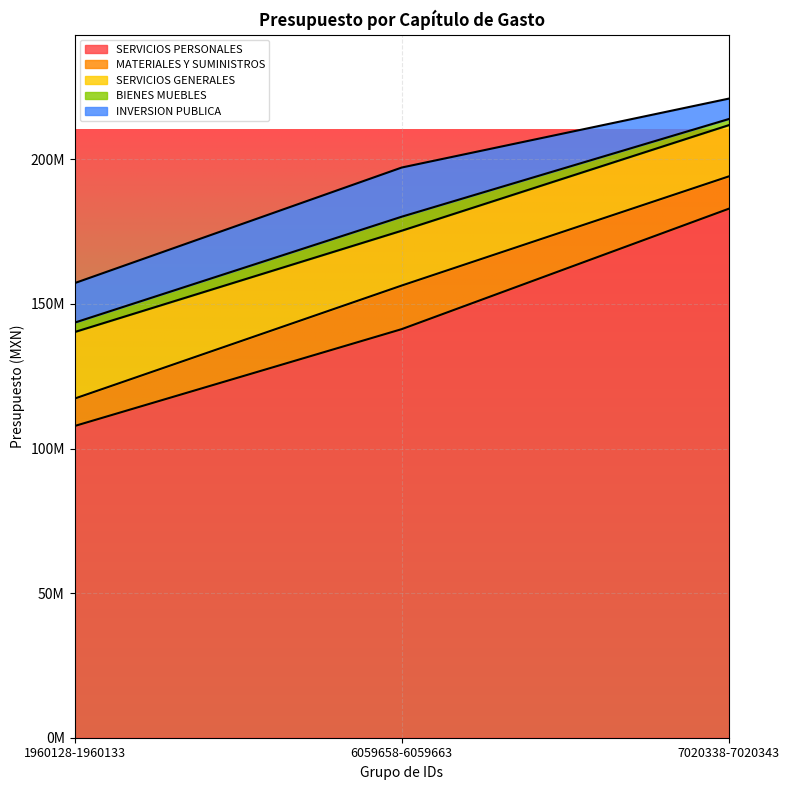

Which has a higher value, 1960128-1960133 or 6059658-6059663?

6059658-6059663